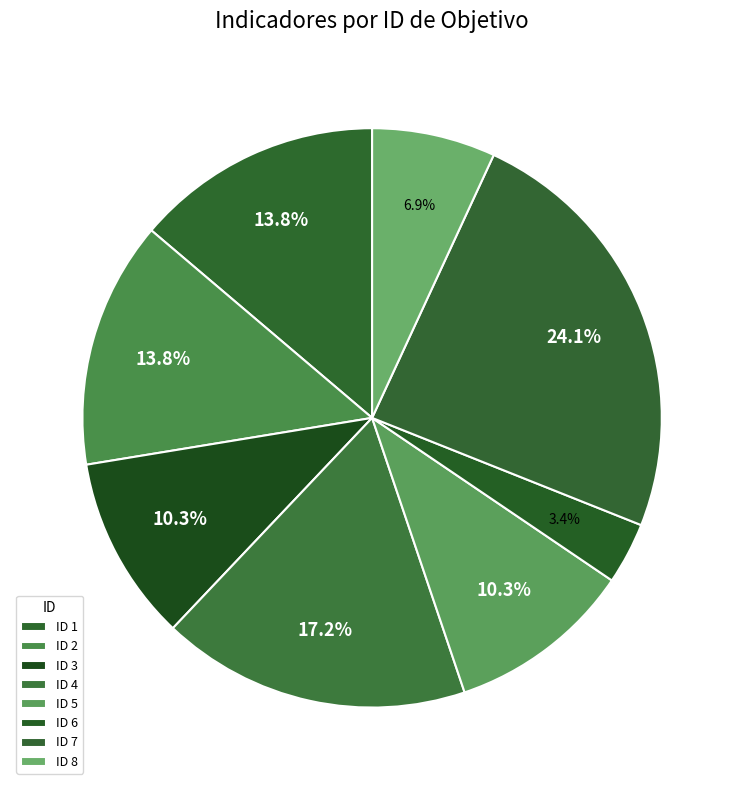

How many slices are in this pie chart?

8